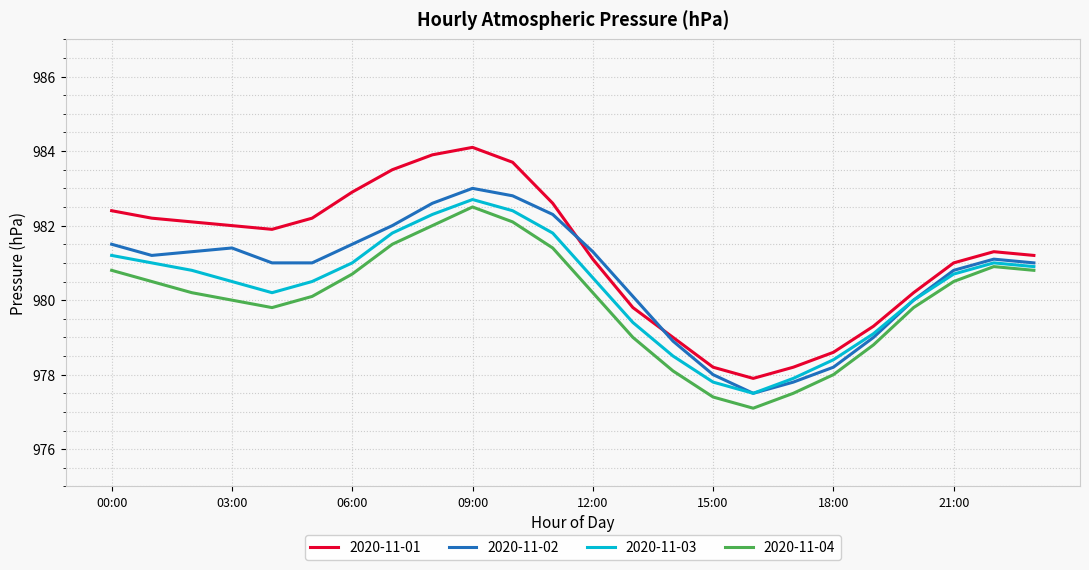

List the series in order of their overall mean, lowest first.

2020-11-04, 2020-11-03, 2020-11-02, 2020-11-01